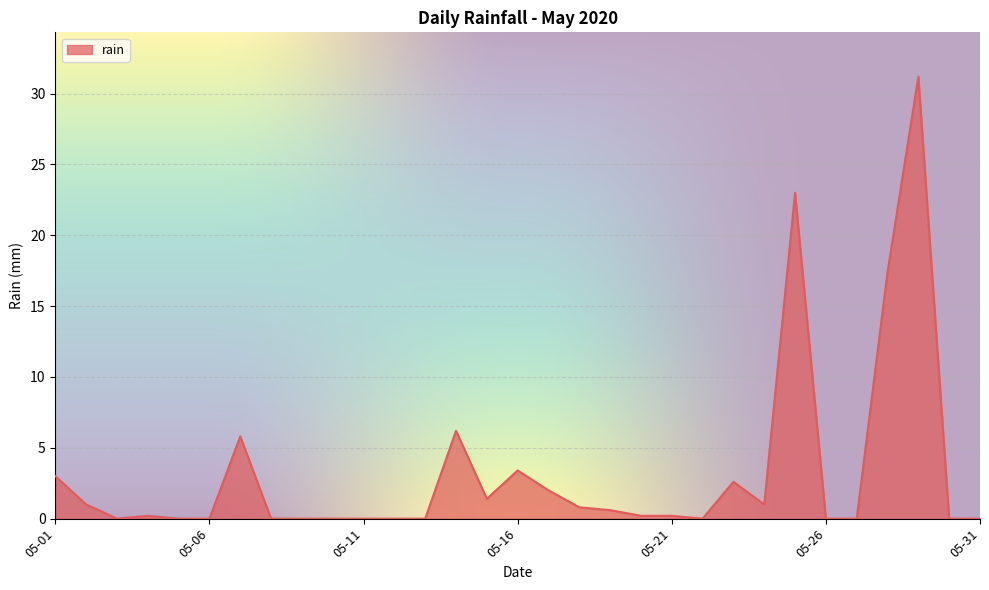

What is the greatest value displayed?

31.2